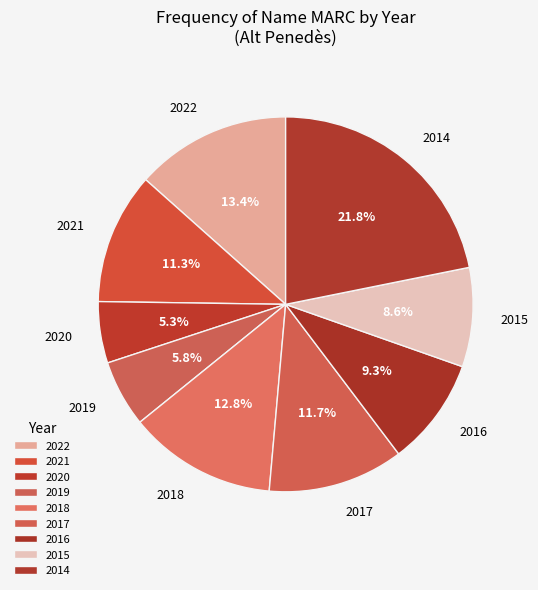

How many segments does this pie chart have?

9